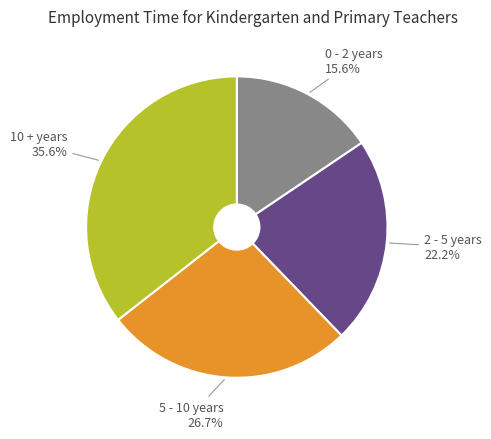

Is there any slice that represents more than half of the pie?

No